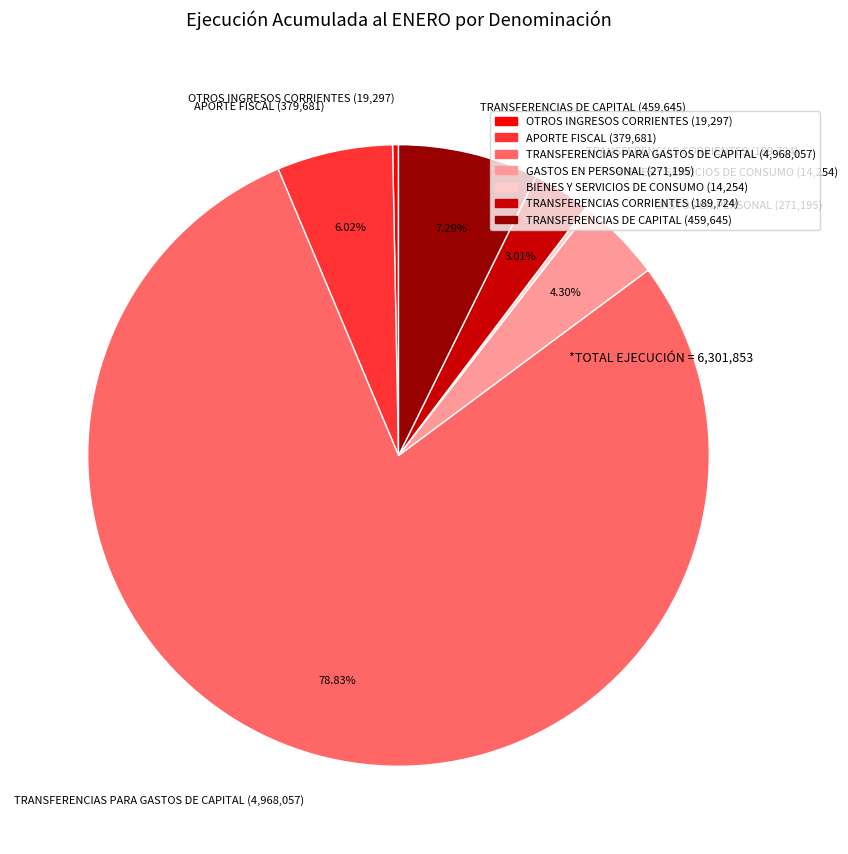

Between OTROS INGRESOS CORRIENTES and GASTOS EN PERSONAL, which is larger?

GASTOS EN PERSONAL